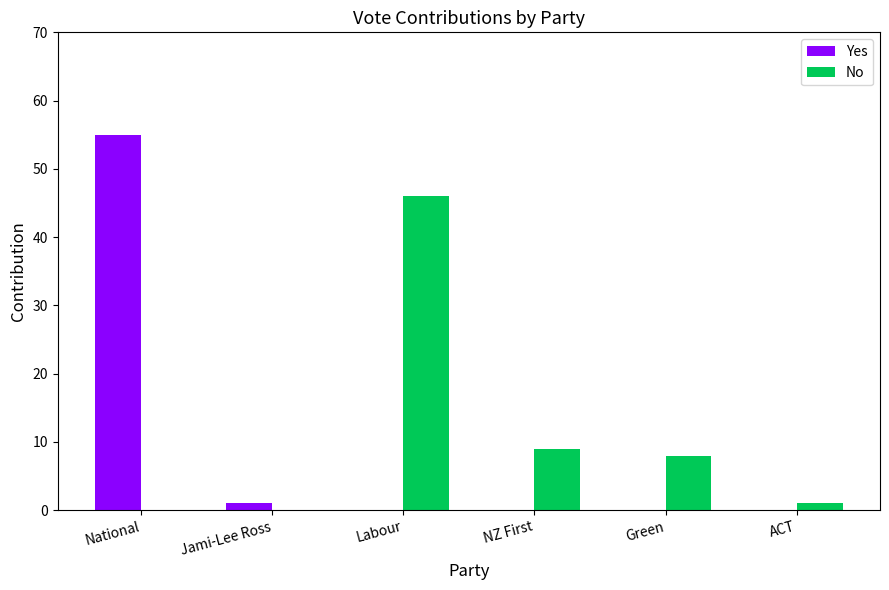

What are all the series names shown in the legend?

Yes, No